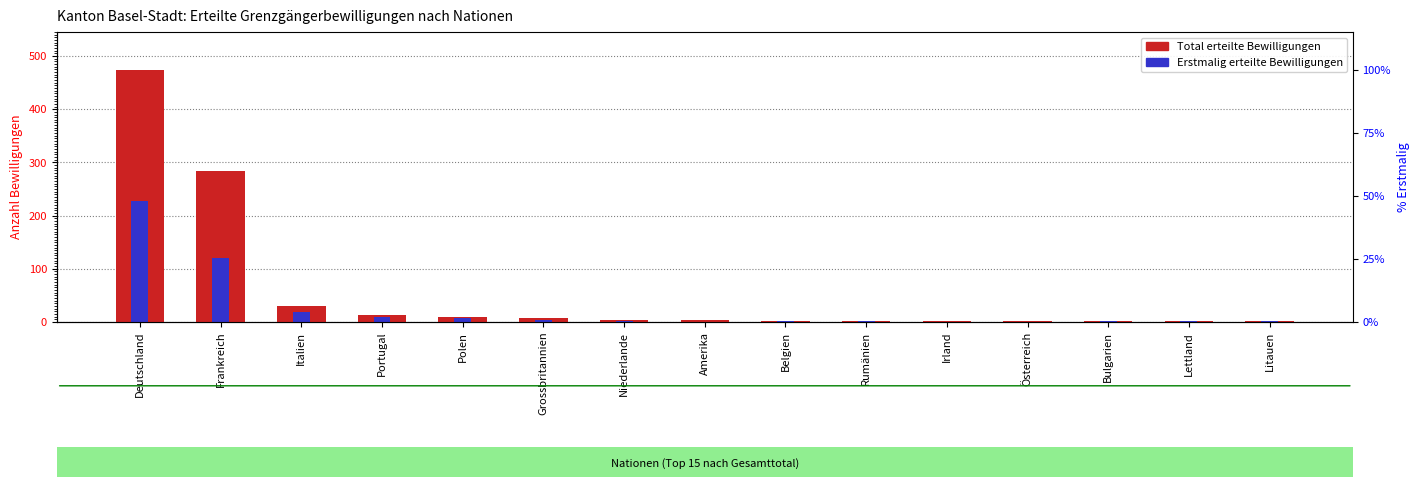

How many data points in Total erteilte Bewilligungen are above 3?

7